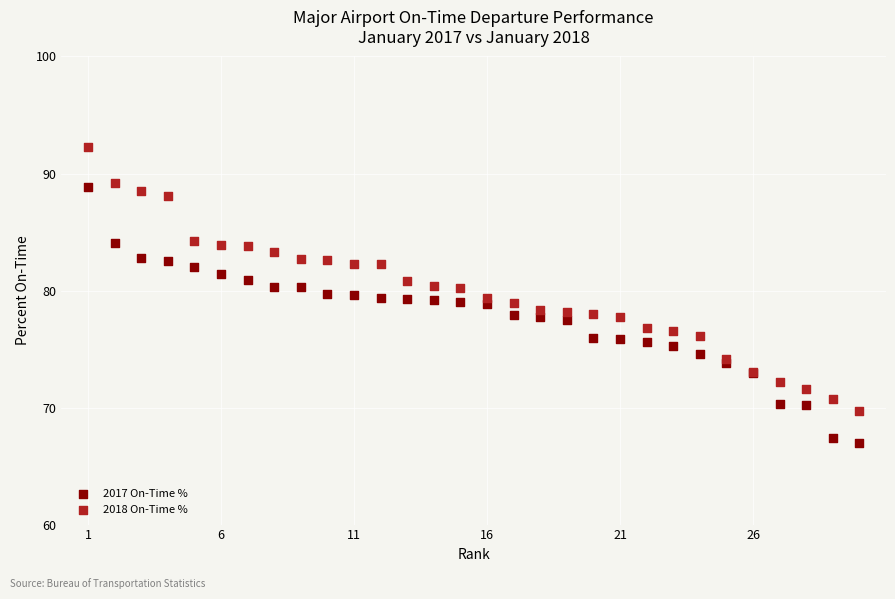

Which series reaches the maximum Y coordinate?

2018 On-Time %